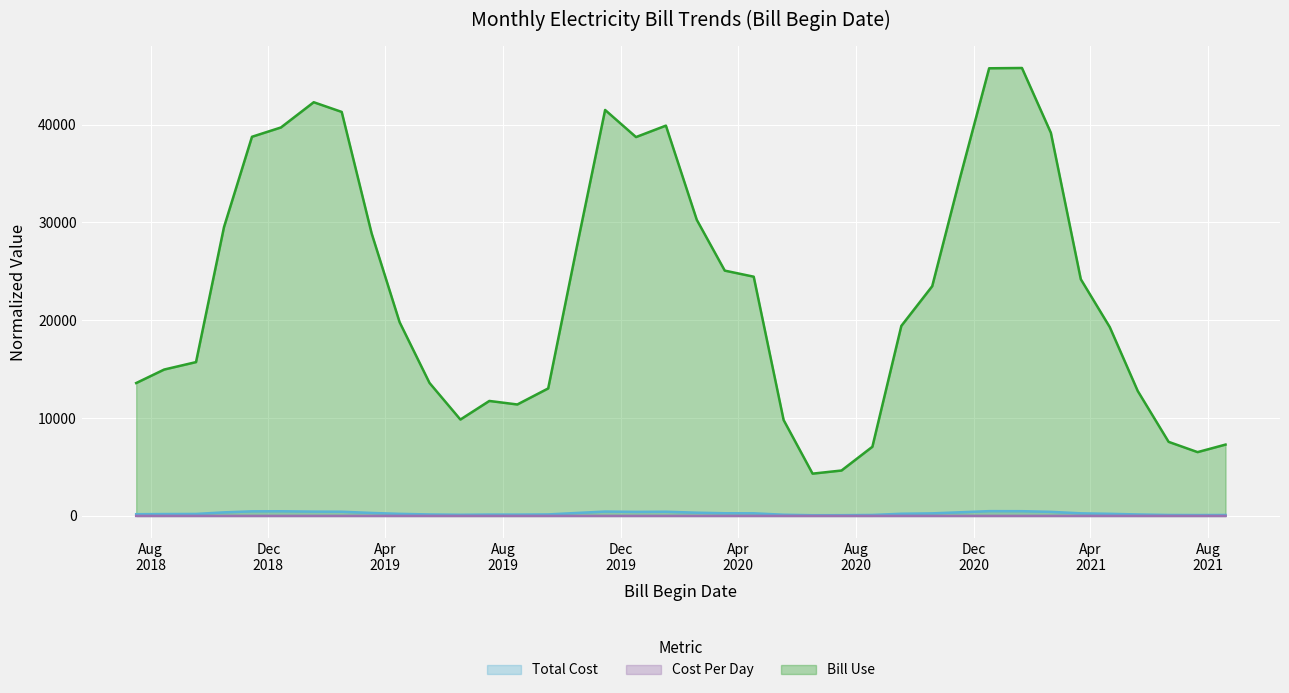

At which category is the sum across all series the highest?

2021-01-20